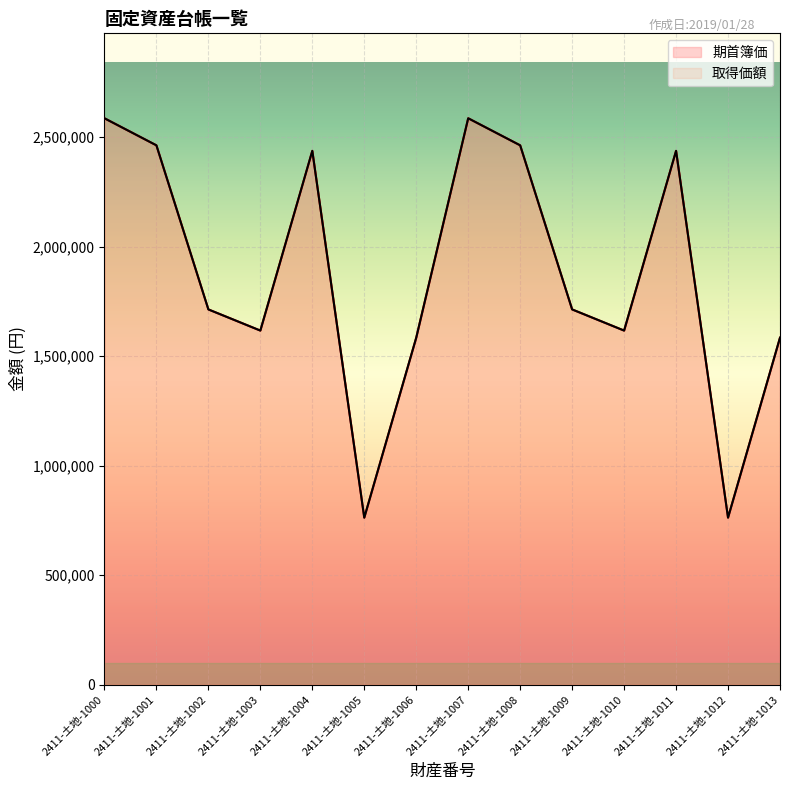

True or false: 期首簿価 and 取得価額 cross at least once.

False